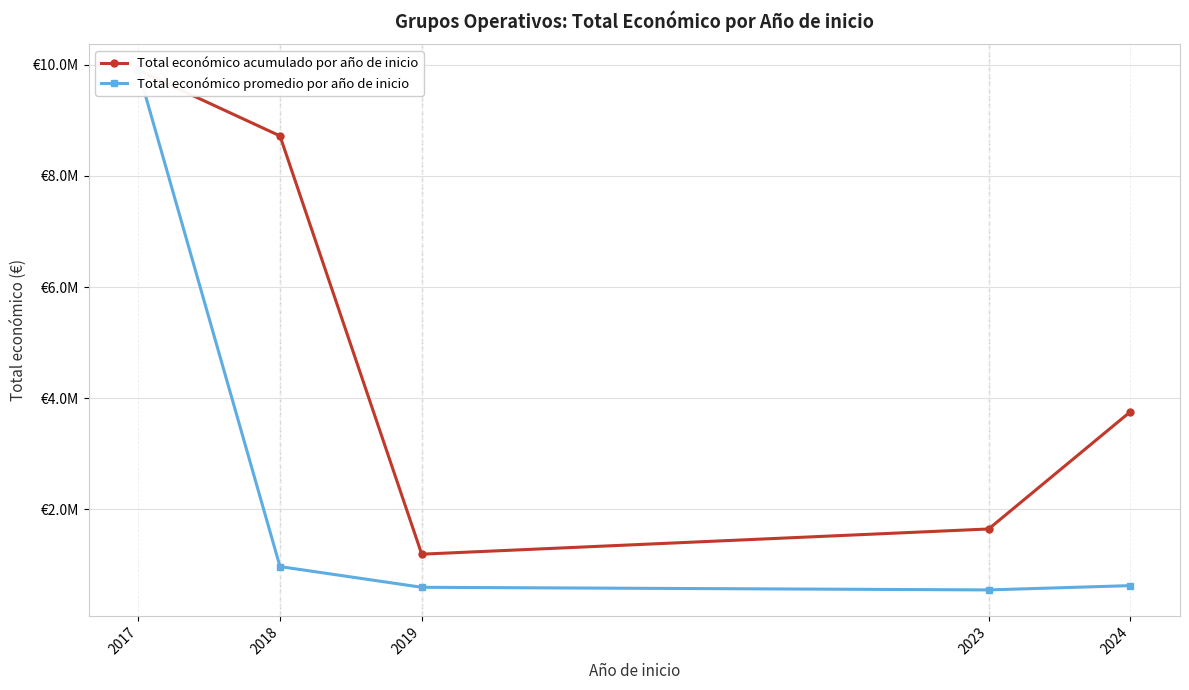

What value does the Total económico promedio por año de inicio series have at 2024?

626019.4